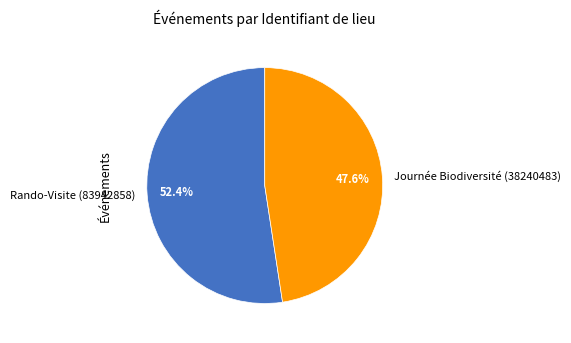

How many segments does this pie chart have?

2